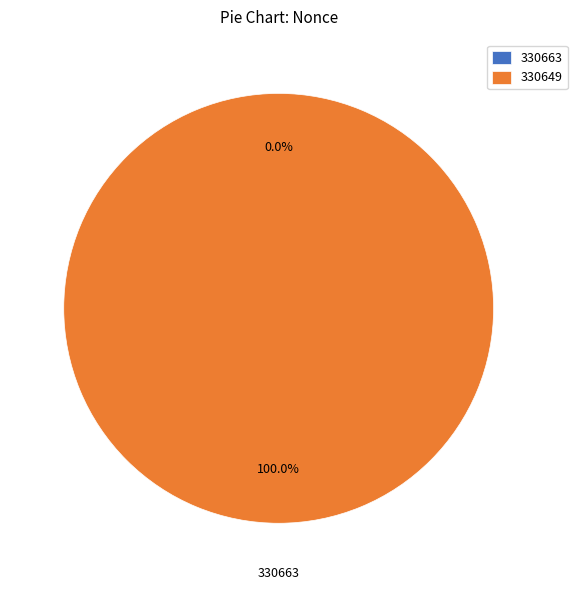

To the nearest percent, what is the difference between the largest and smallest slice percentages?

100%